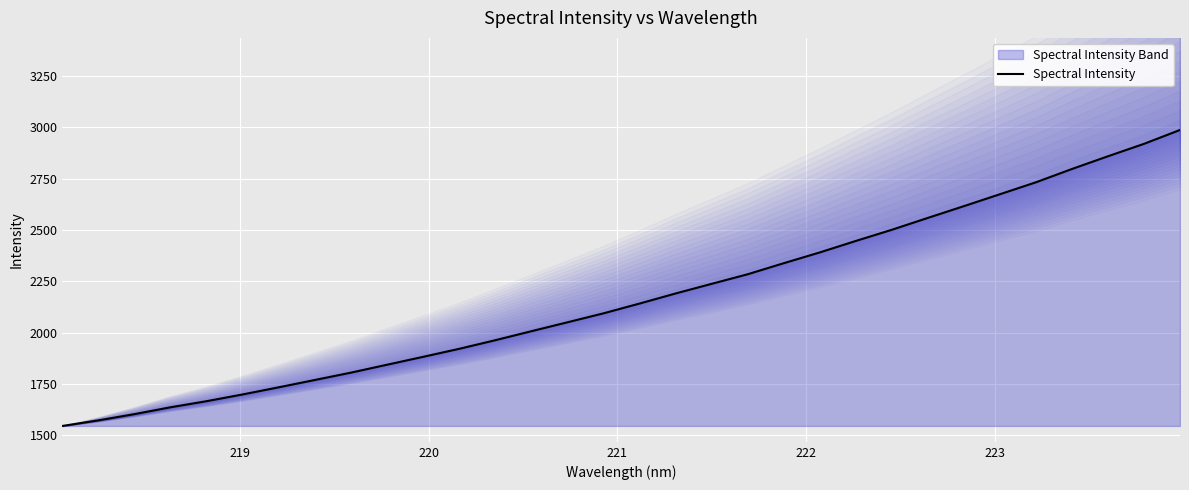

What is the lowest value of the Spectral Intensity series?

1546.2